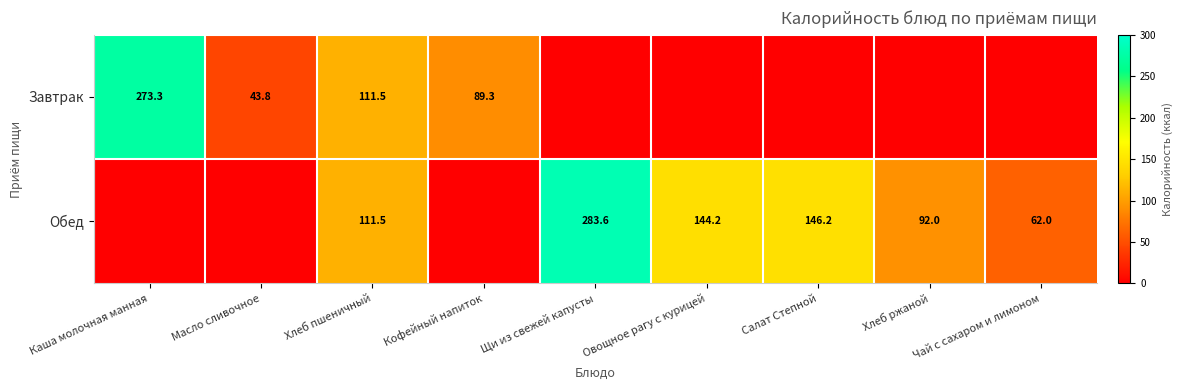

What is the difference between the Обед values at Салат Степной and Щи из свежей капусты?

137.4